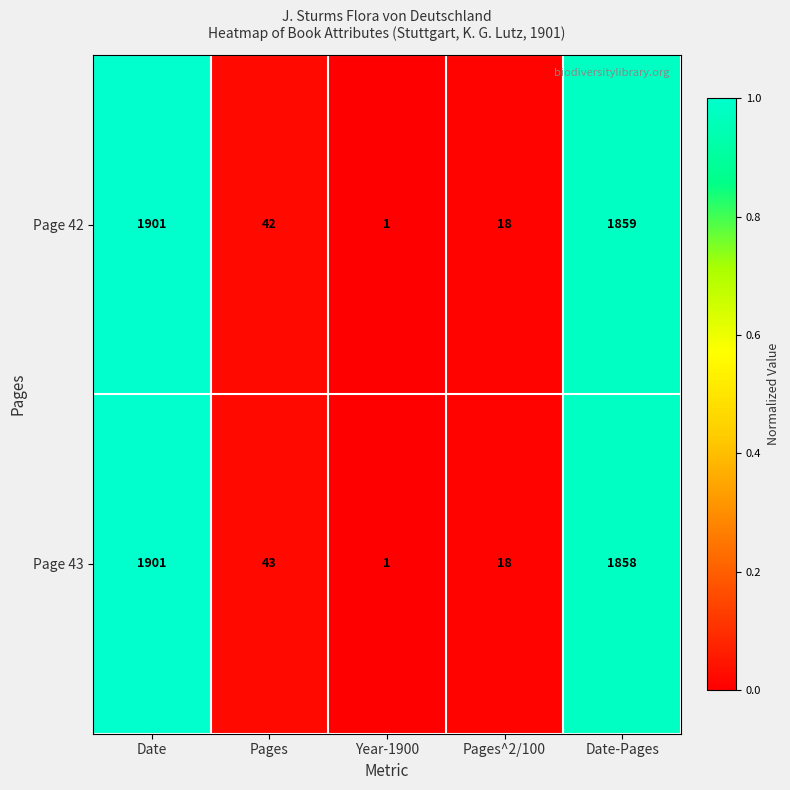

True or false: Page 43 has a value of 18 at Pages^2/100.

True